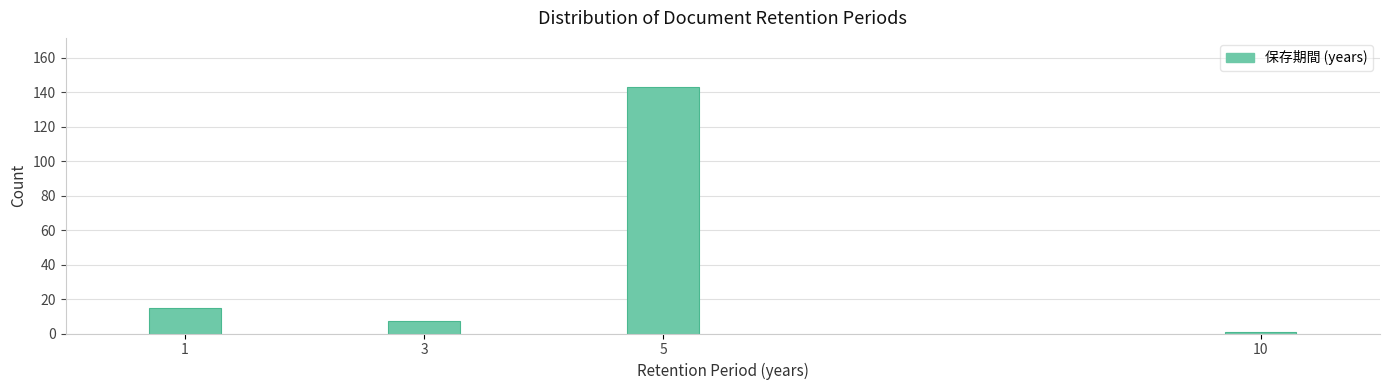

Reading right to left, transcribe all the data shown in this chart.

10=1	5=143	3=7	1=15